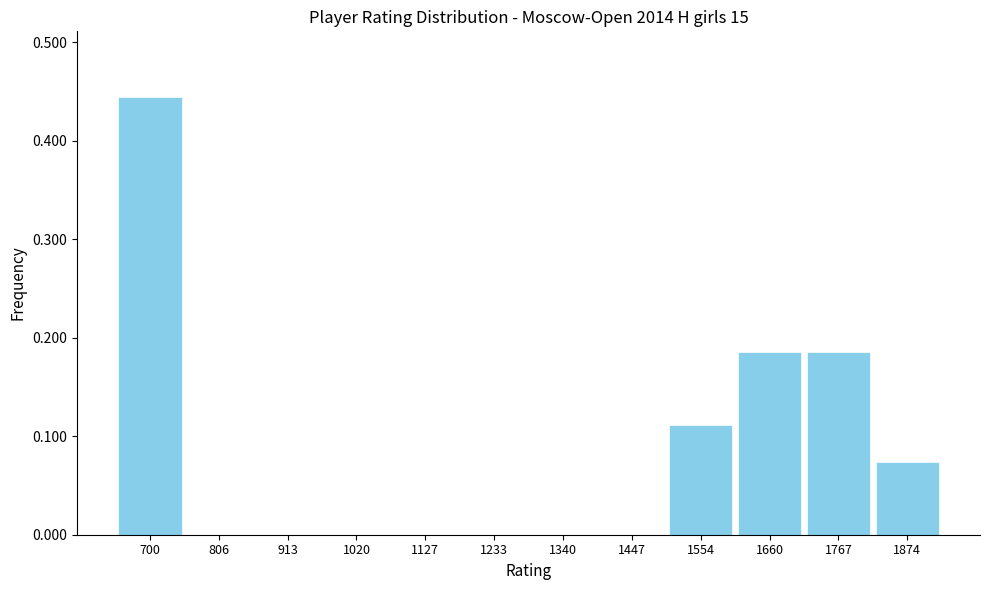

Which label corresponds to the largest value in the chart?

700